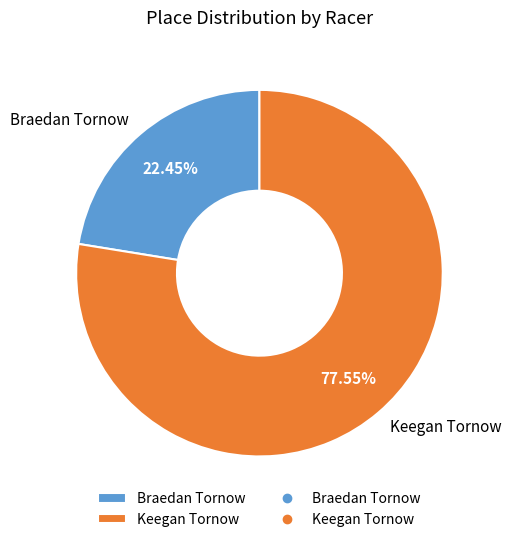

Which category has the biggest portion of the pie?

Keegan Tornow